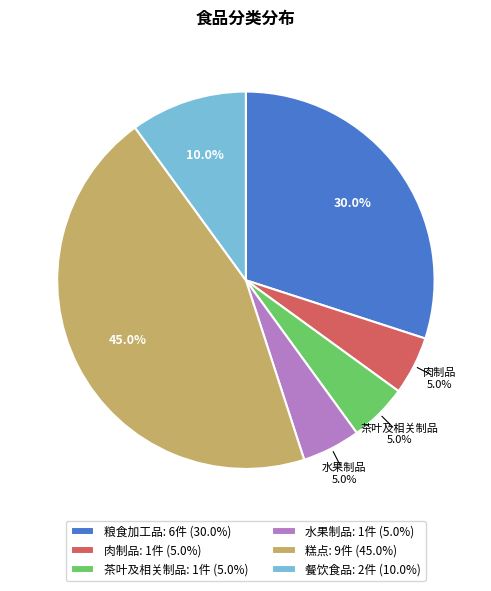

To the nearest percent, what is the difference between the 粮食加工品 and 肉制品 slice percentages?

25%